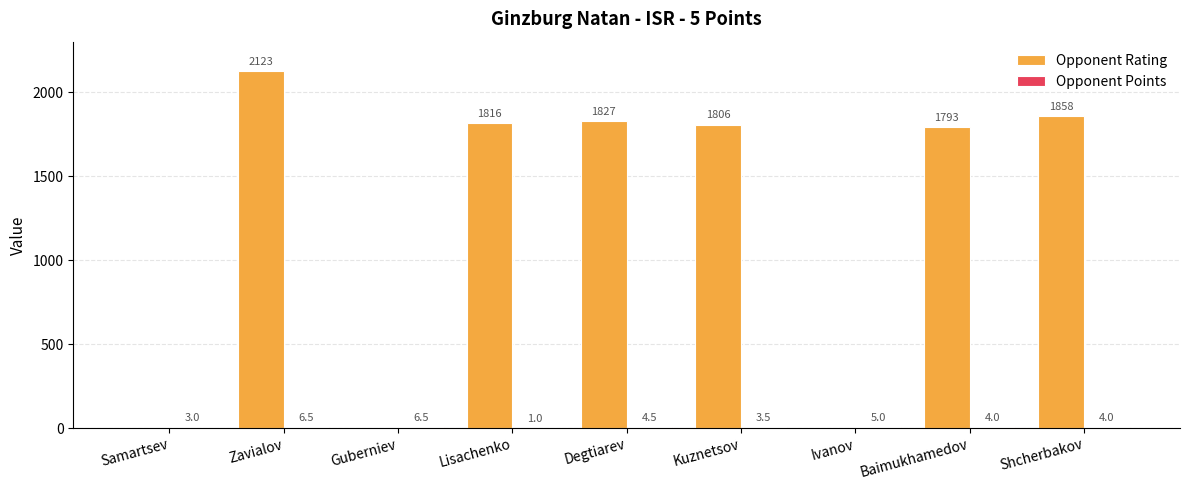

Which category has the highest value across all series?

Zavialov